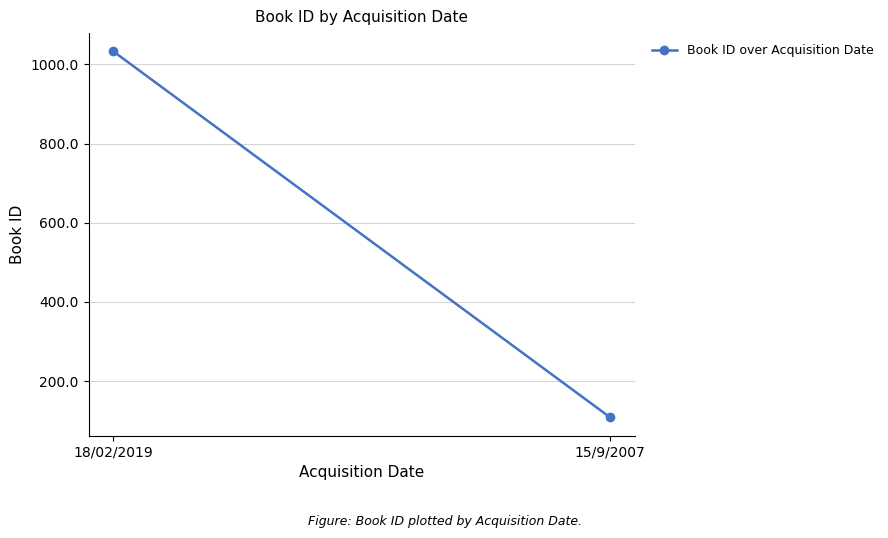

How many distinct data groups are displayed?

1